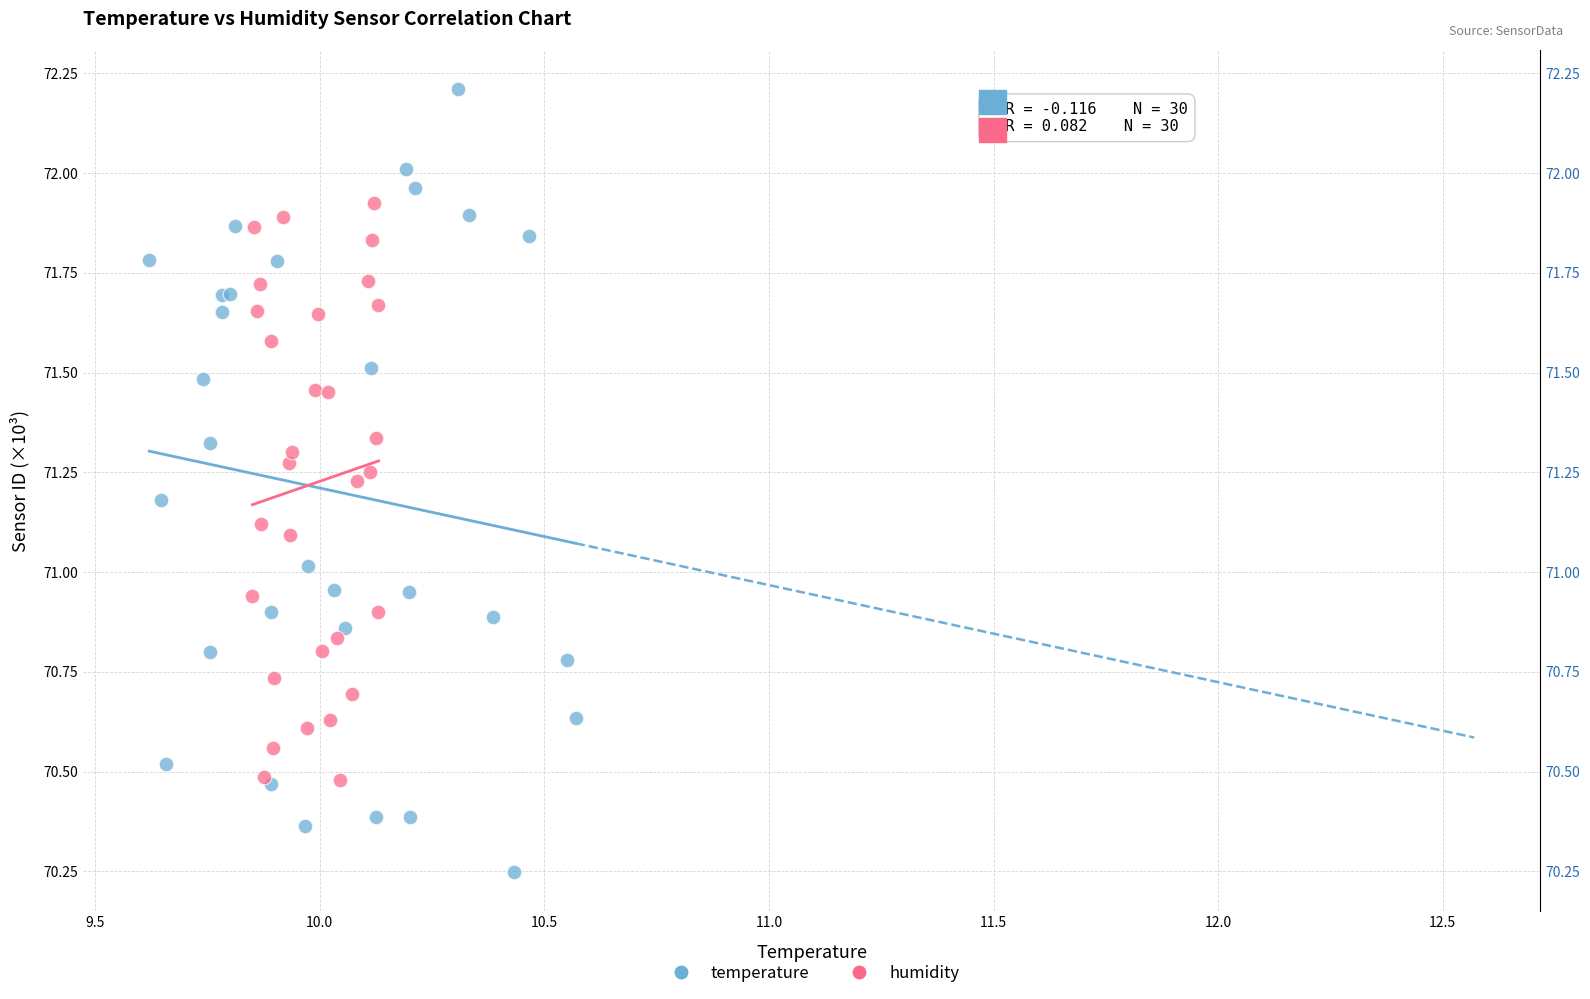

Which series reaches the maximum Y coordinate?

temperature